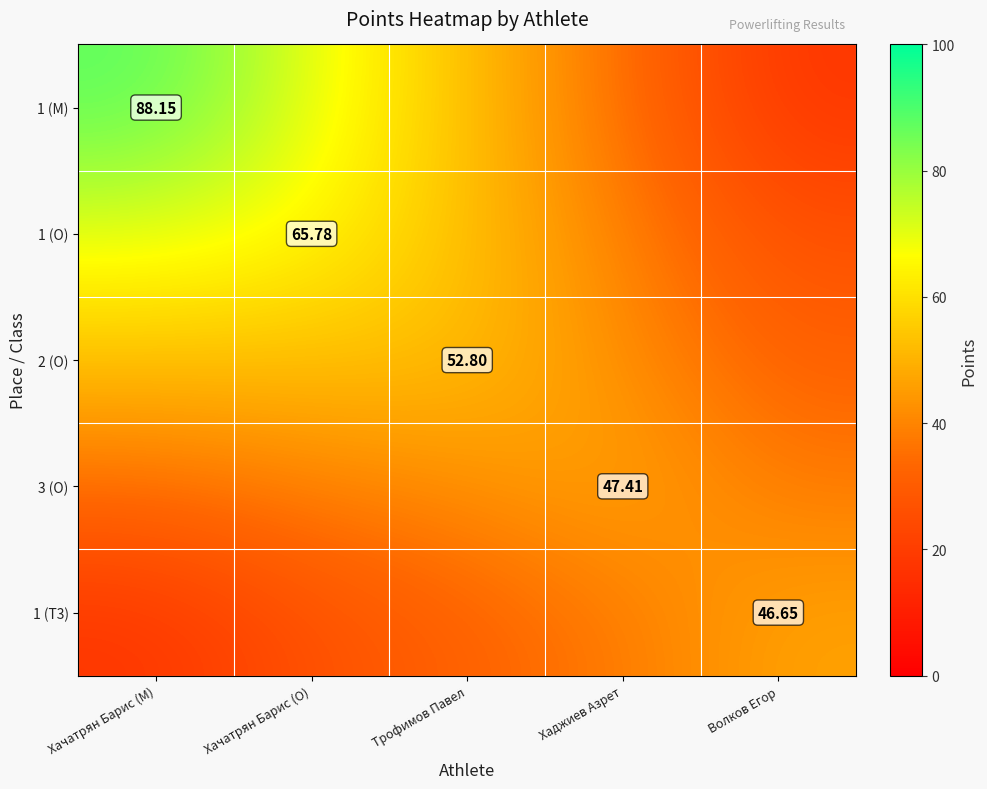

What is the difference between the highest and lowest values at Волков Егор?

29.0